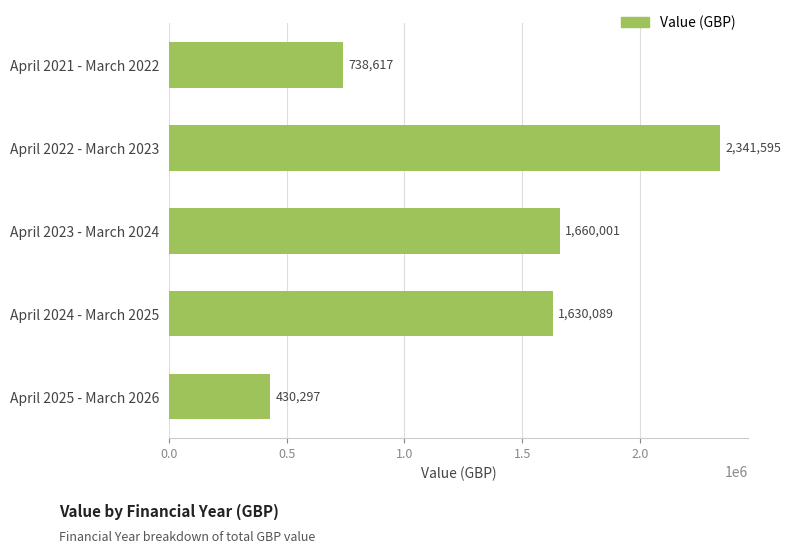

What is the change in value from April 2022 - March 2023 to April 2023 - March 2024?

-681594